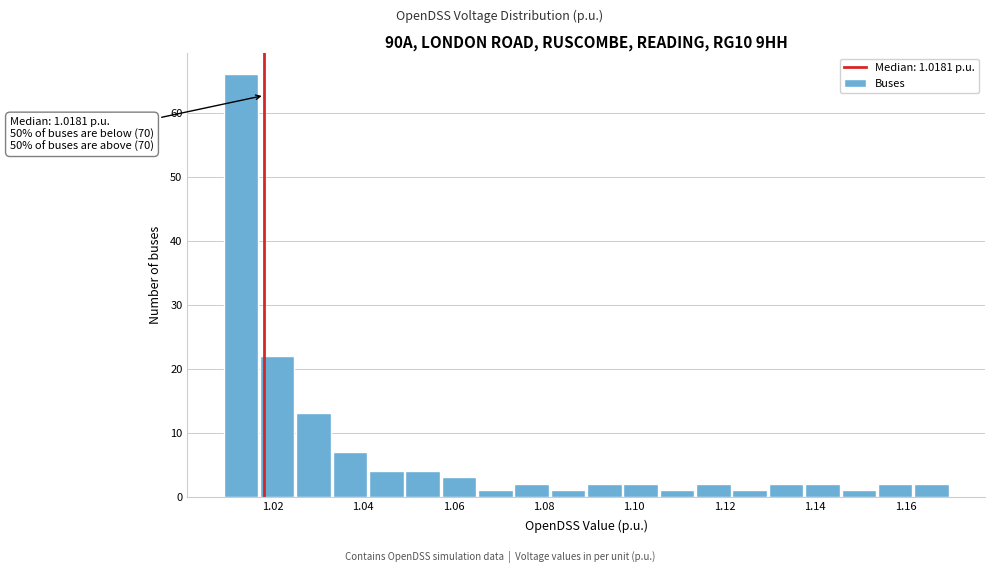

Which range on the x-axis has the tallest bar?

1.010 to 1.018